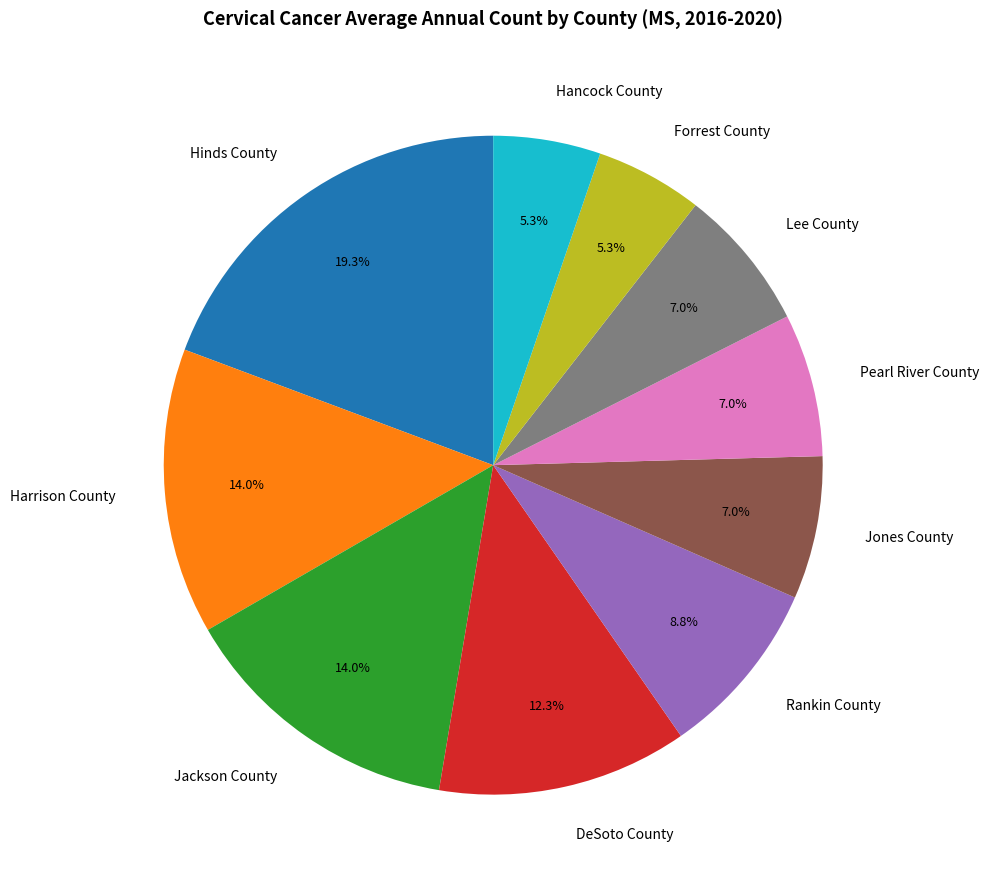

Does any single category account for the majority?

No